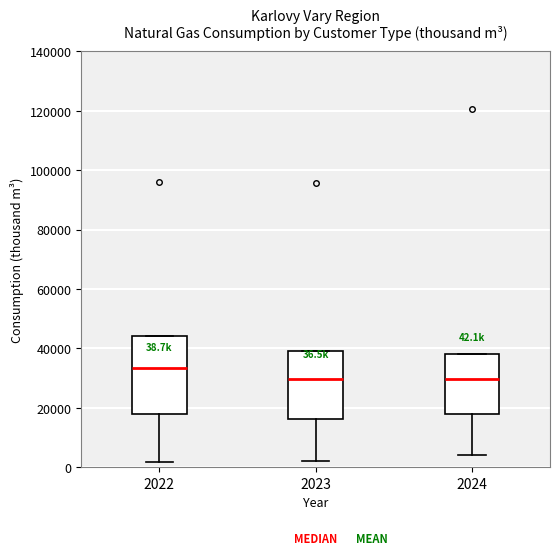

Which box has the highest median line?

2022